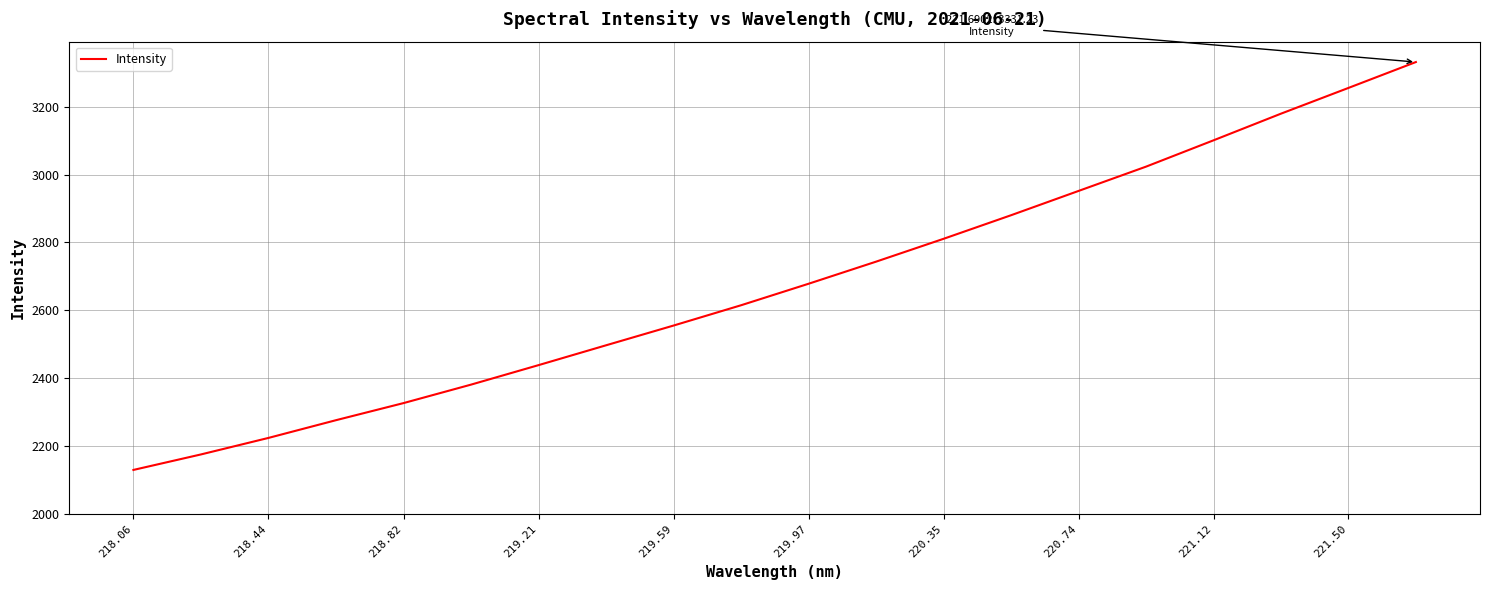

What is the minimum value shown in the chart?

2129.8